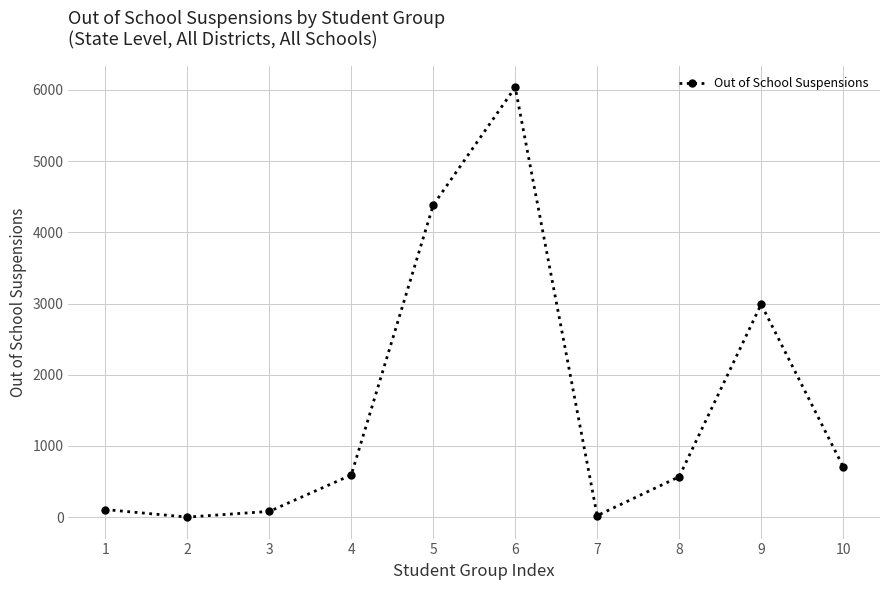

What is the change in value from 2 to 5?

+4382